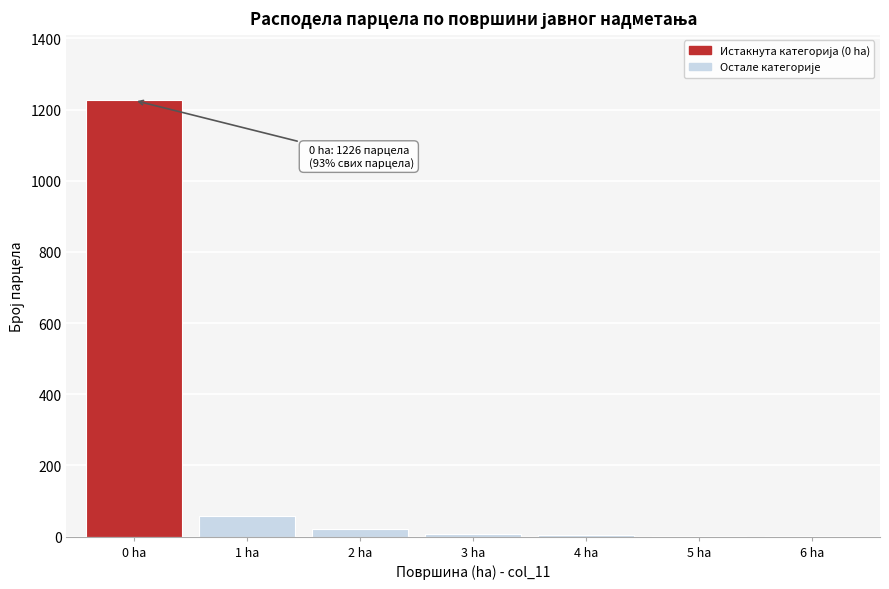

What is the greatest value displayed?

1226